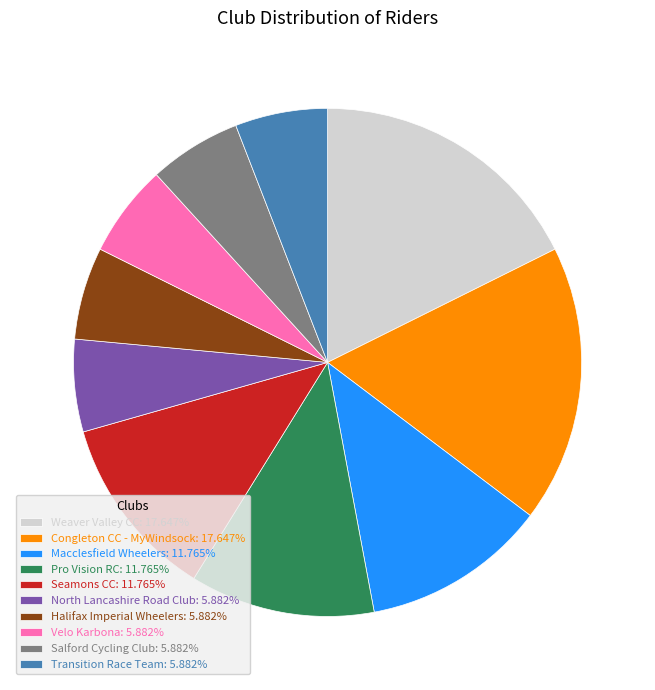

Is the sum of Weaver Valley CC: 17.647% and Macclesfield Wheelers: 11.765% greater than half?

No